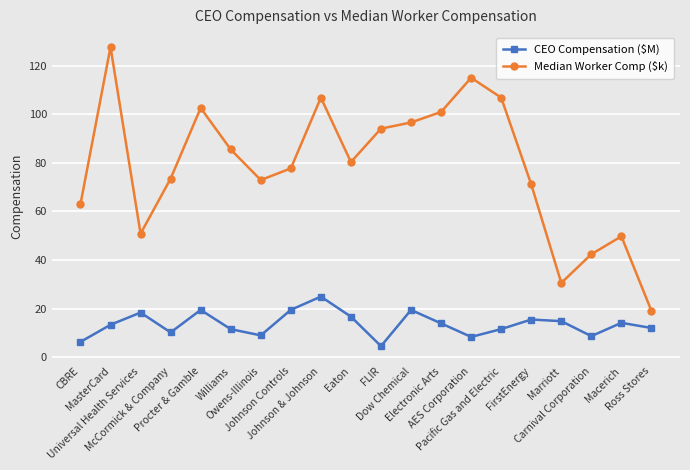

In Median Worker Comp ($k), how many points are lower than both neighbors (excluding endpoints)?

4